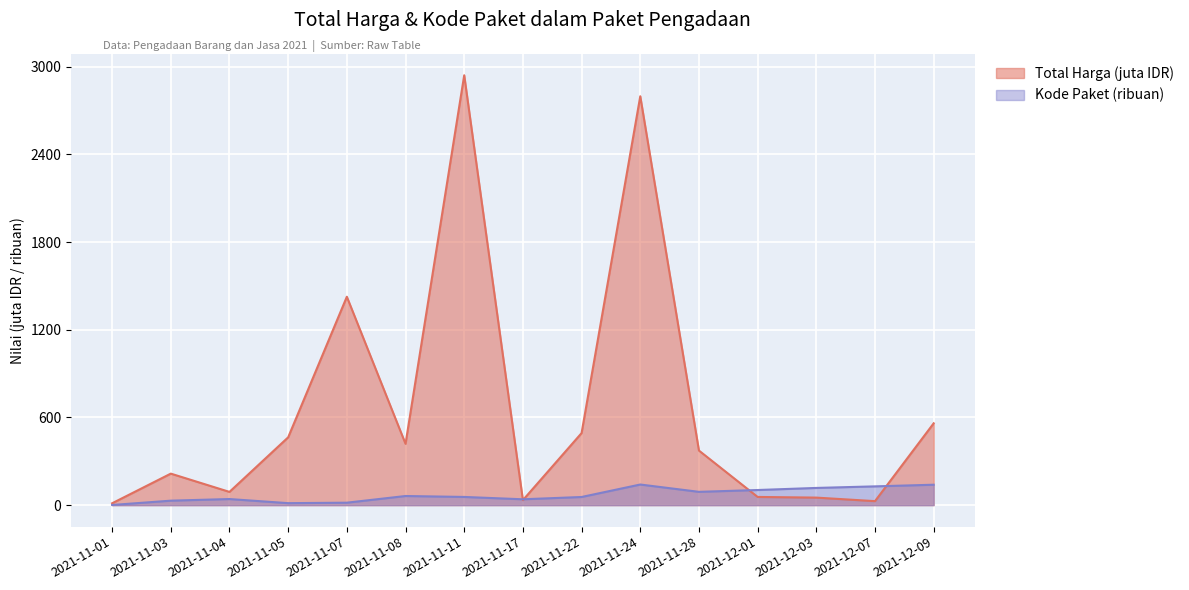

The Total Harga series shows 464.0 at 2021-11-05. True or false?

True